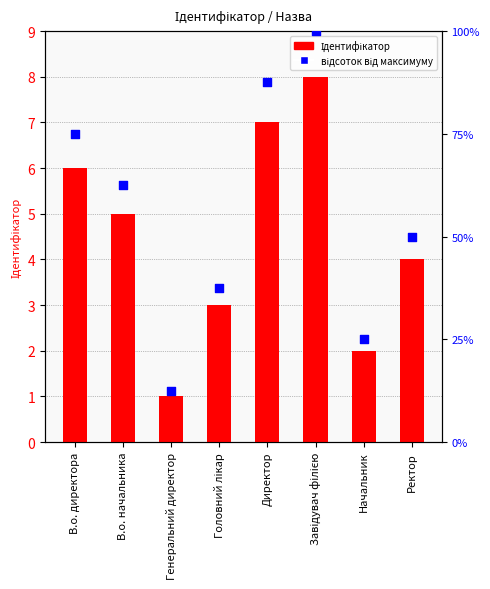

At which category is the sum across all series the highest?

Завідувач філією